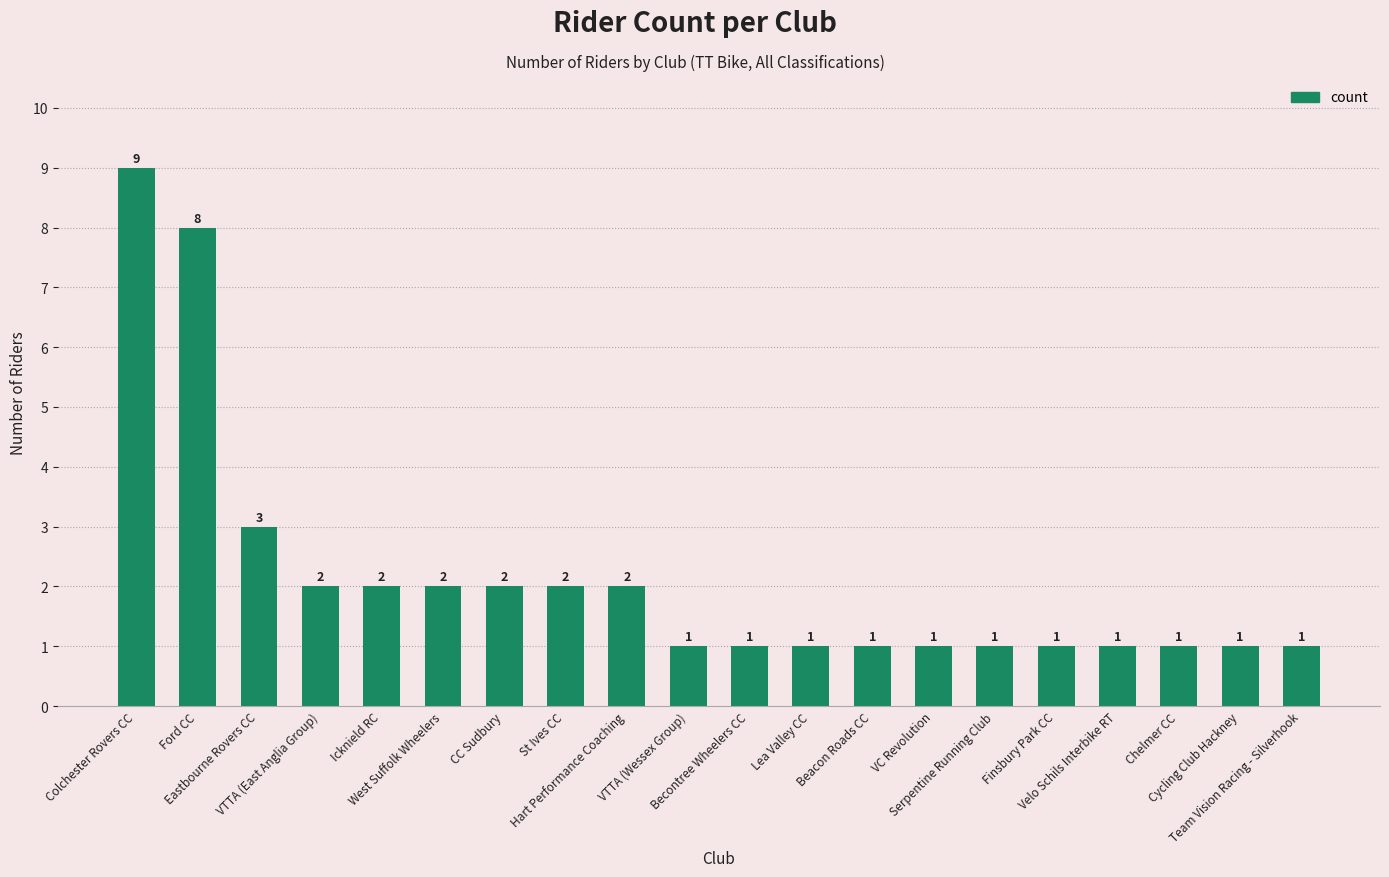

What is the difference between the maximum and minimum values?

8